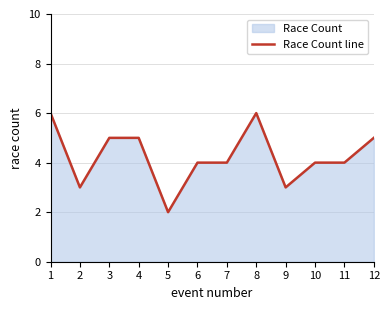

True or false: there are more than 0 points higher than both neighbors.

True